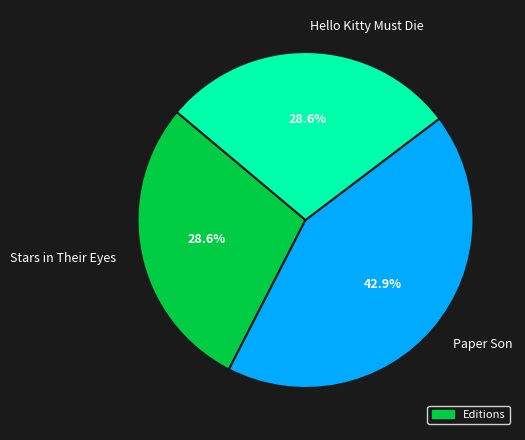

What is the largest slice in the pie chart?

Paper Son